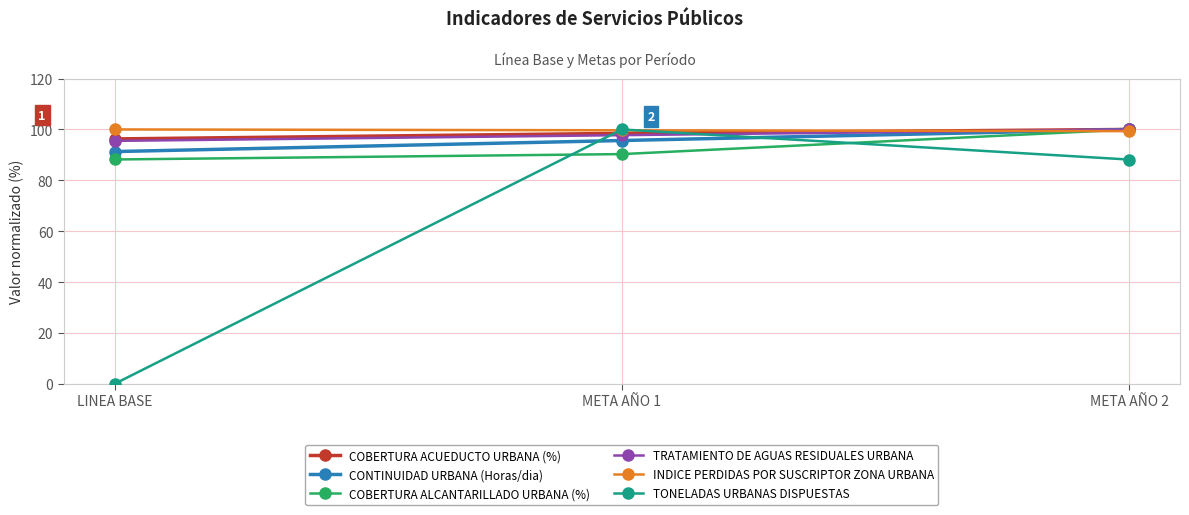

Rank the categories by CONTINUIDAD URBANA (Horas/dia) value from lowest to highest.

LINEA BASE, META AÑO 1, META AÑO 2